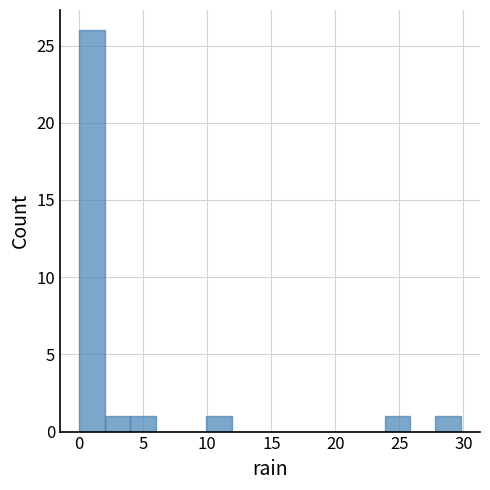

Around what value on the x-axis is the tallest bar? Give the approximate position of its centre, as read against the axis.

1.0